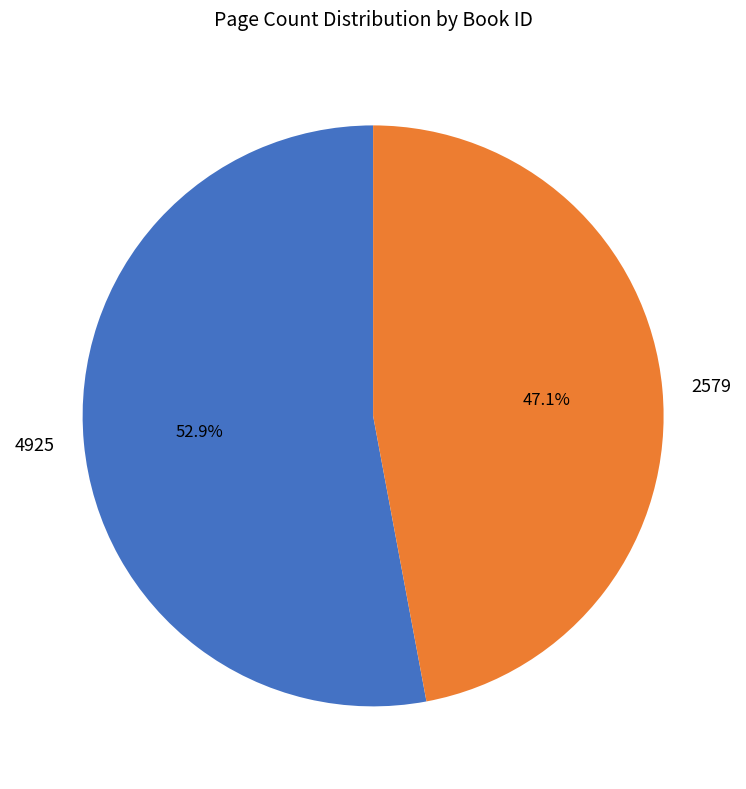

Combined, do 4925 and 2579 account for over 50%?

Yes